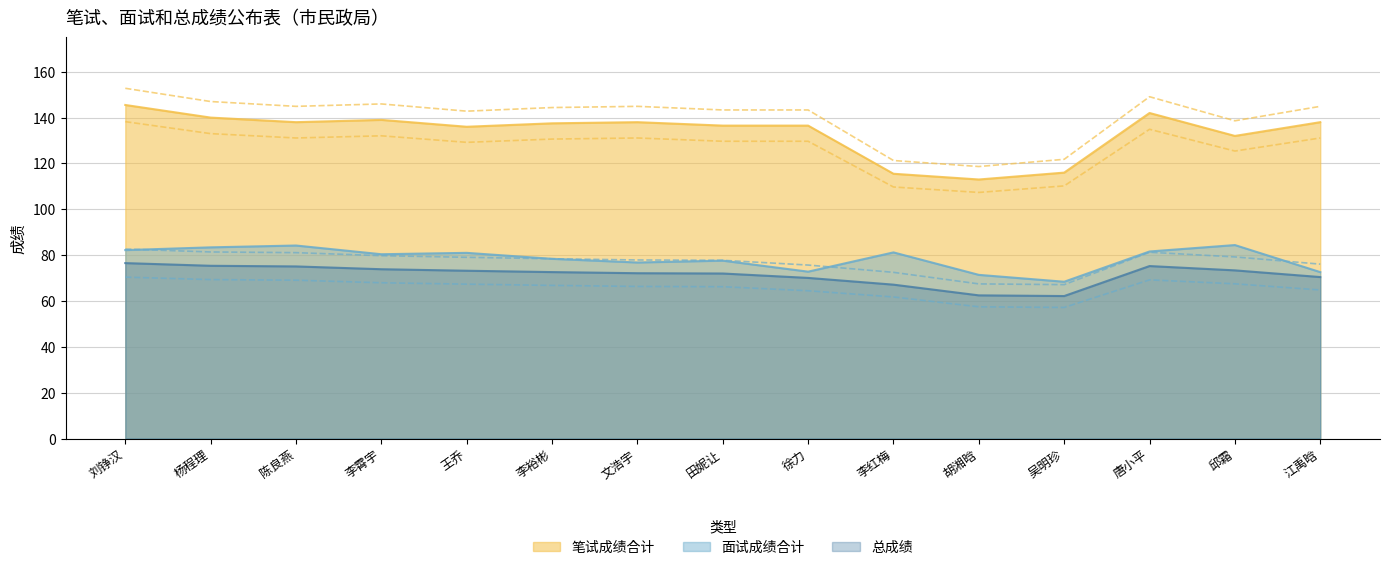

What is the smallest value displayed?

62.2